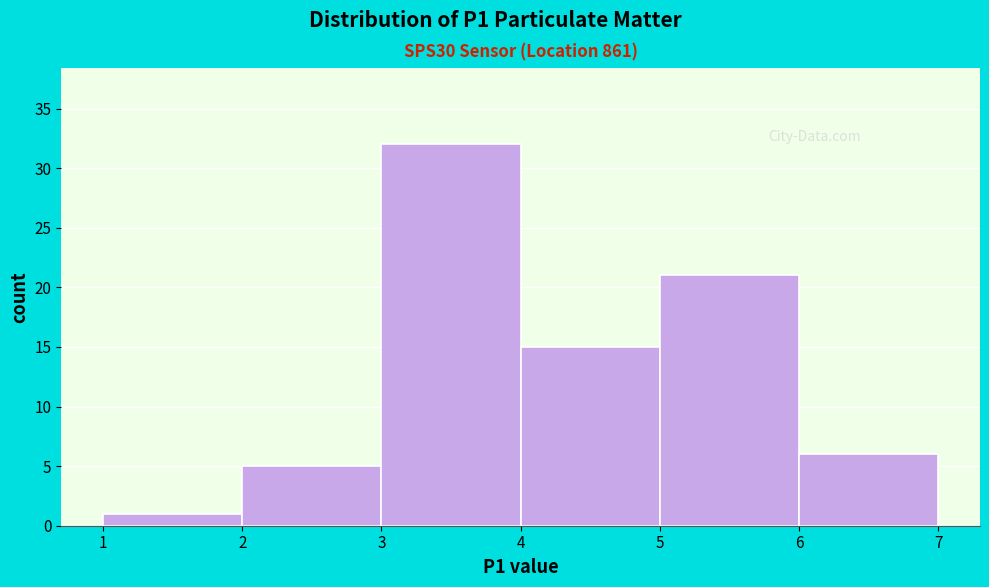

Which range on the x-axis has the tallest bar?

3 to 4